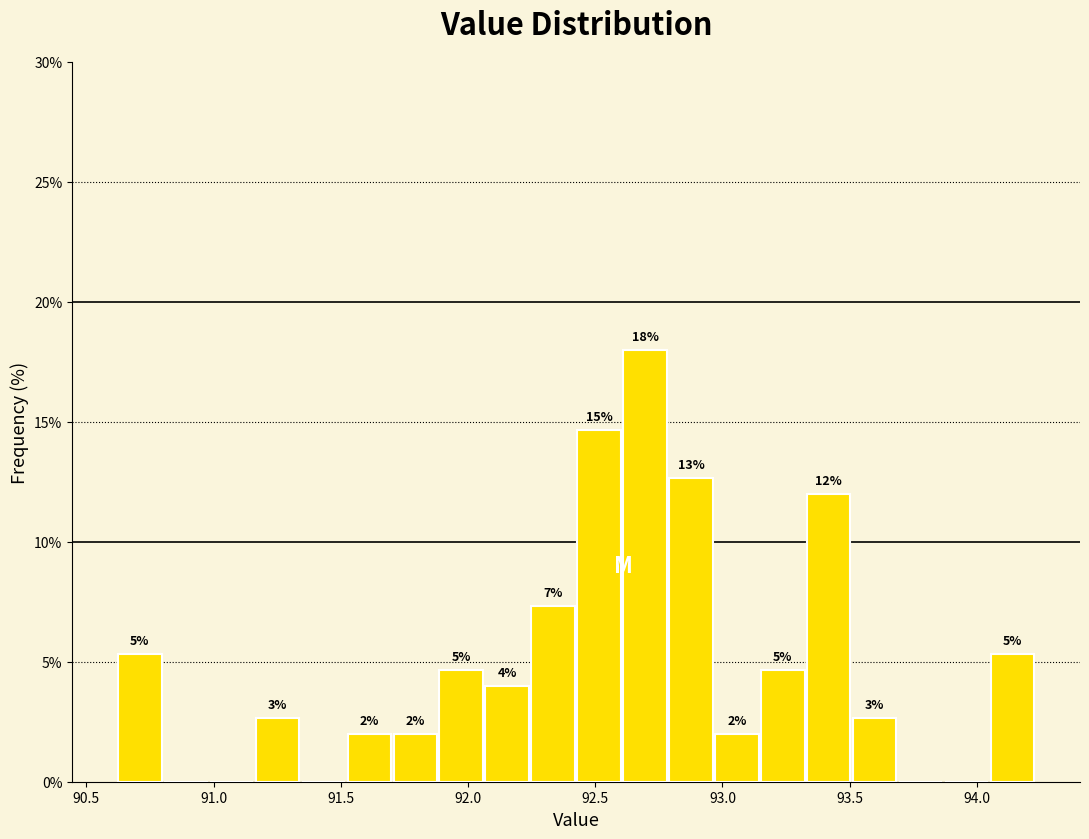

Read against the x-axis, roughly where is the centre of the tallest bar?

92.70